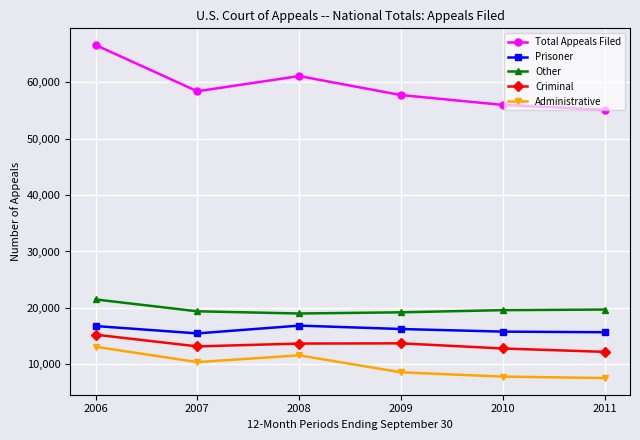

What is the difference between the Prisoner values at 2007 and 2008?

1381